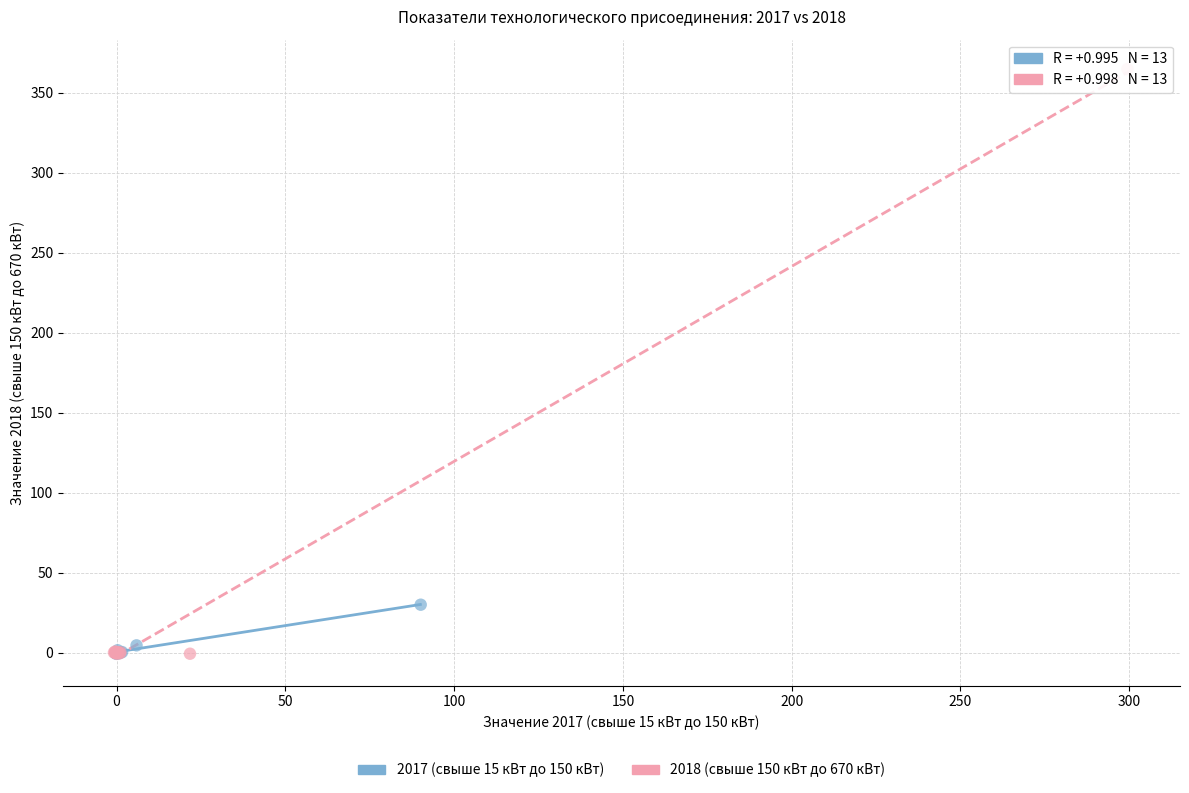

Which series contains the highest Y value?

2018 (свыше 150 кВт до 670 кВт)